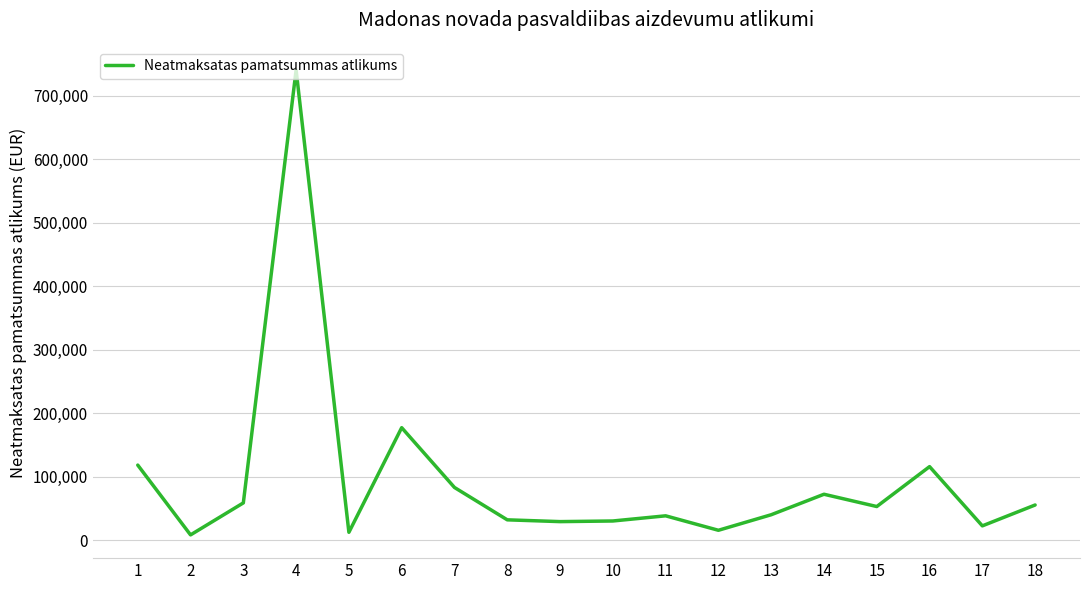

Is it true that the value at 11 is 38170?

True